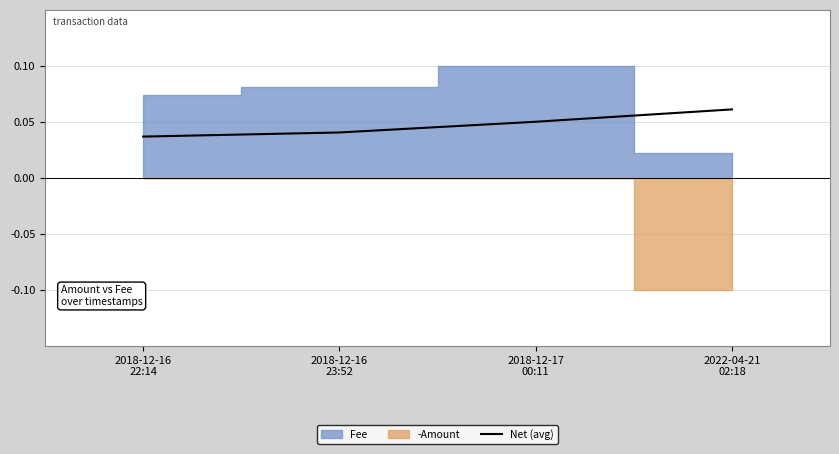

Count the Net (avg) values in the range 0 to 1.

4